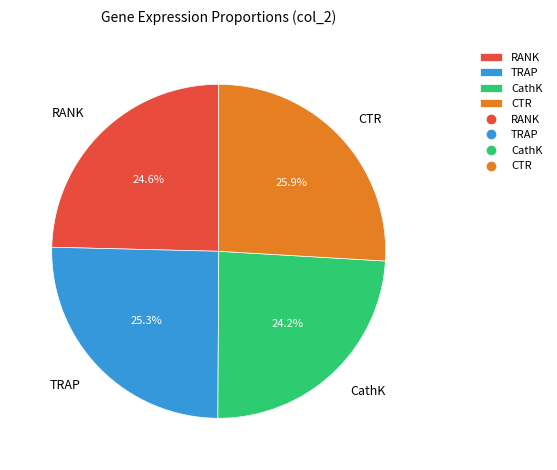

Between RANK and TRAP, which is larger?

TRAP